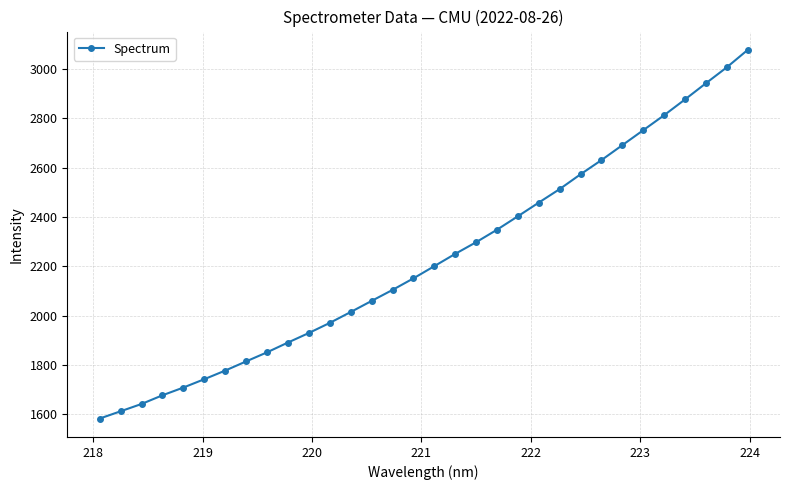

What is the difference between the maximum and minimum values?

1494.5